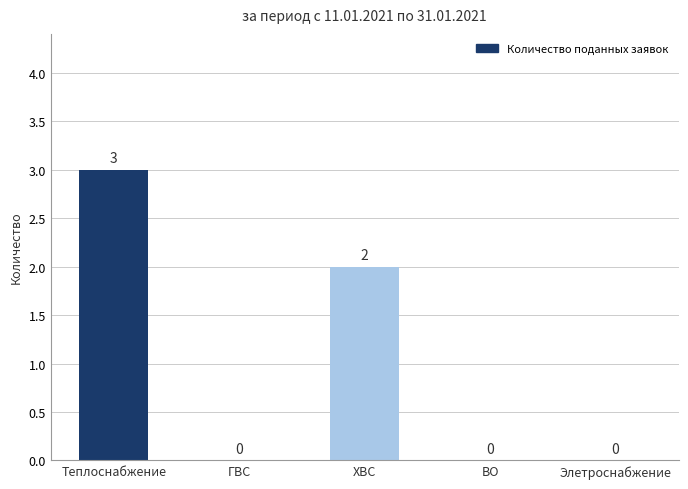

What is the average value?

1